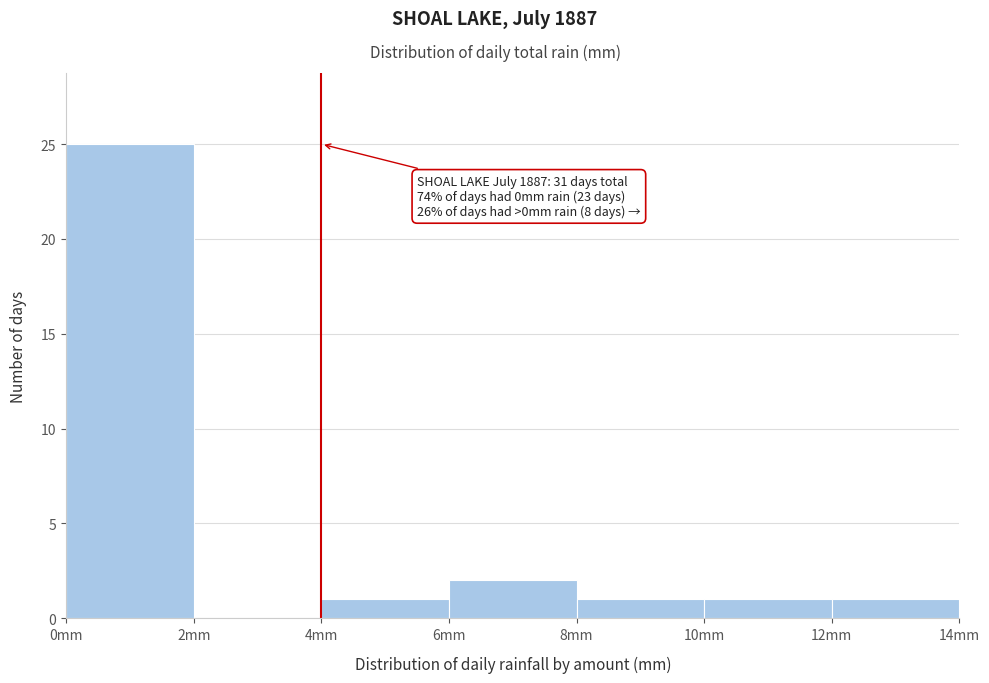

Over which range of the x-axis is the bar tallest?

0 to 2